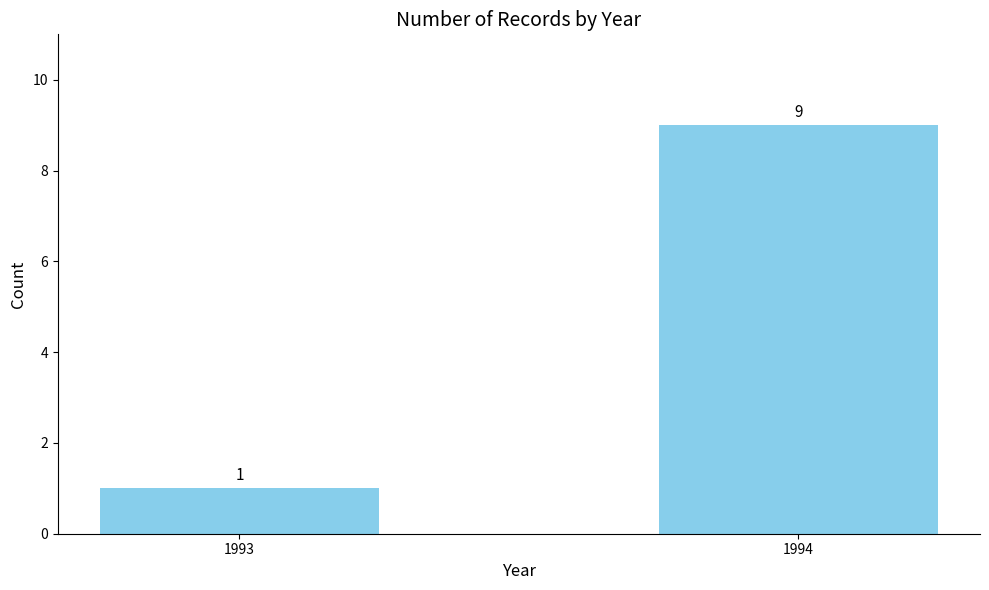

Rank the categories by value from highest to lowest.

1994, 1993